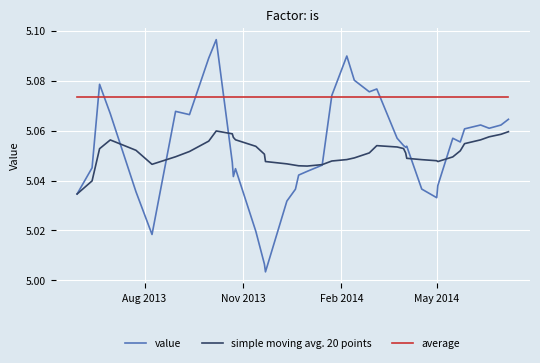

True or false: average and simple moving avg. 20 points intersect in this chart.

False